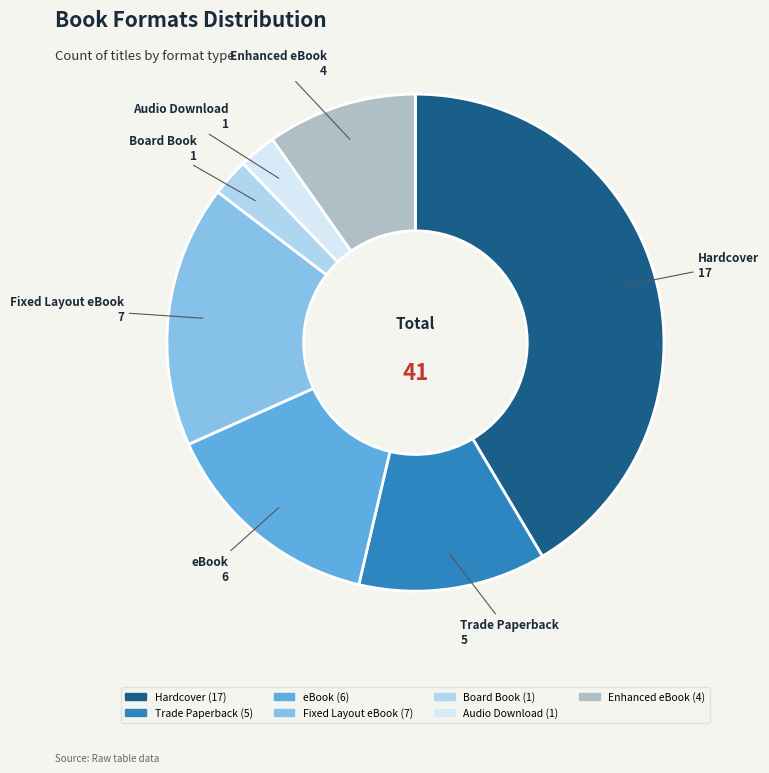

Is it true that Fixed Layout eBook is 27% of the pie?

False